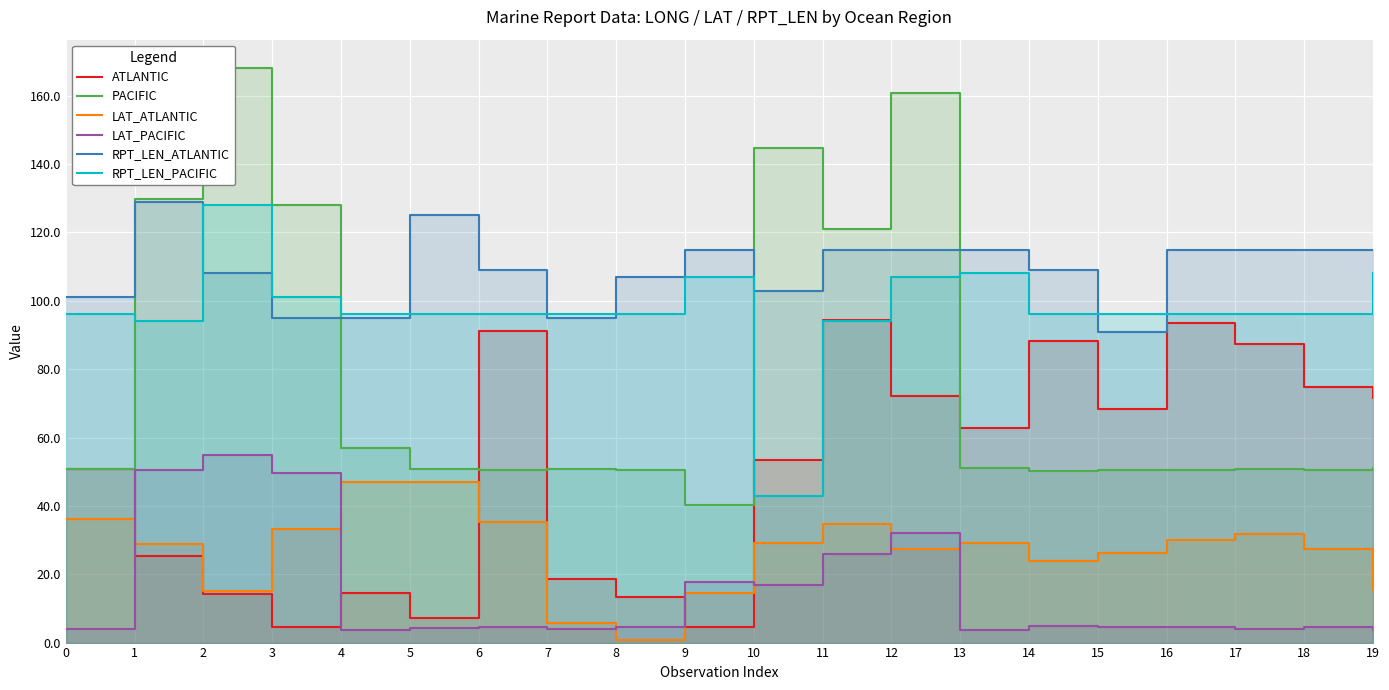

What is the sum of the LAT_PACIFIC values at 16 and 10?

21.4